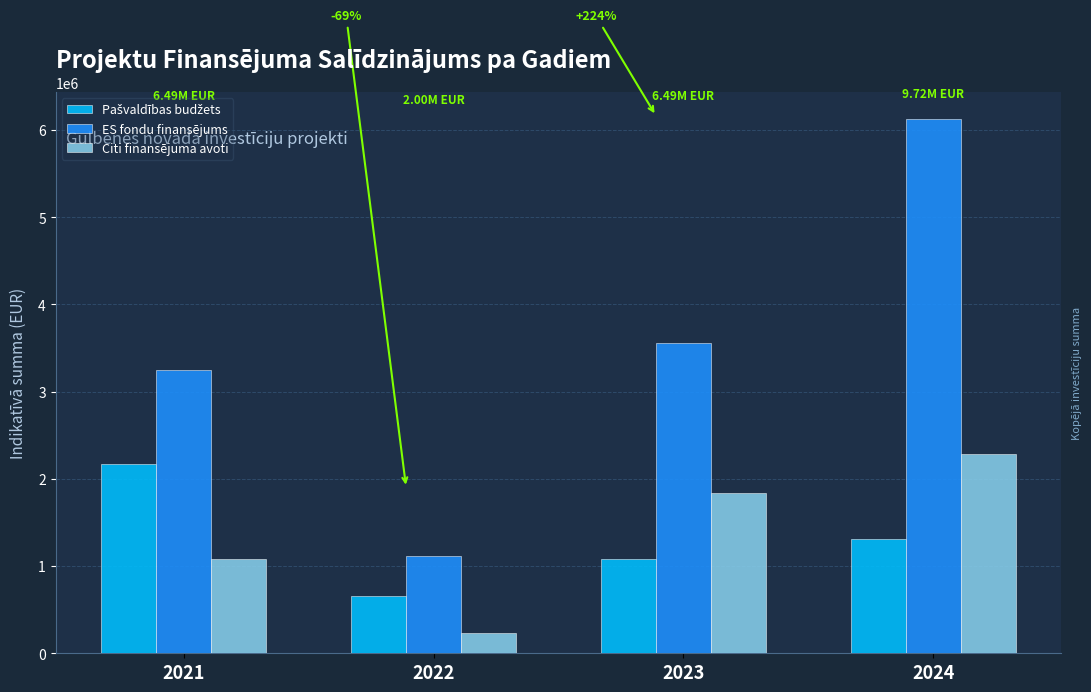

At which label is Citi finansējuma avoti closest to 1259242?

2021